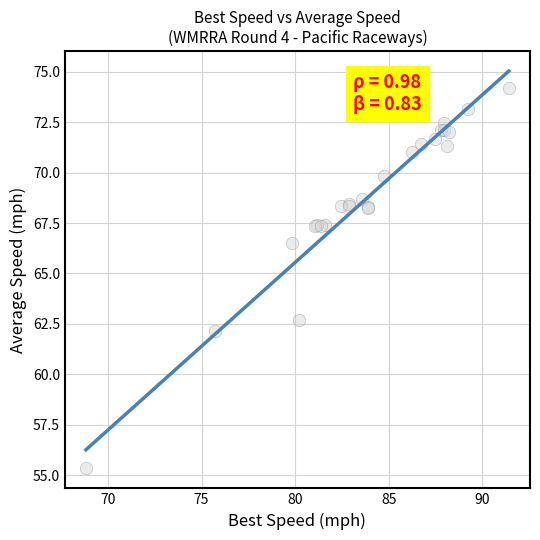

What Y value in the scatter plot is closest to 64?

62.7